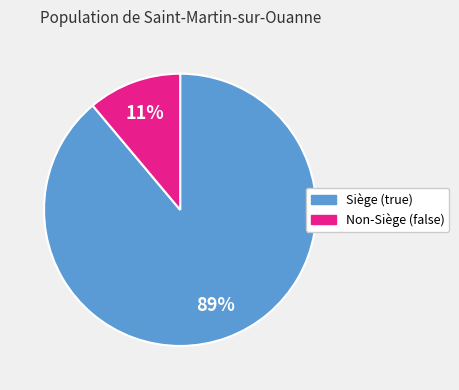

Rank the categories by value from lowest to highest.

Non-Siège (false), Siège (true)